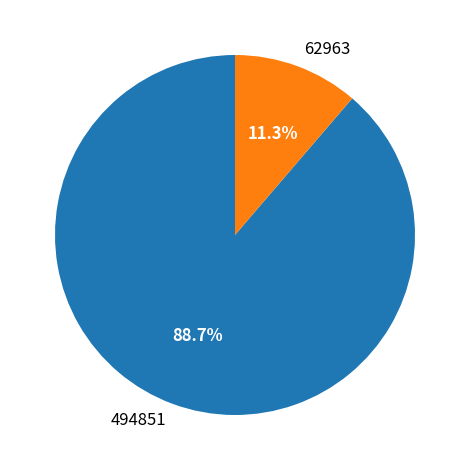

What portion of the pie excludes 494851?

11.3%